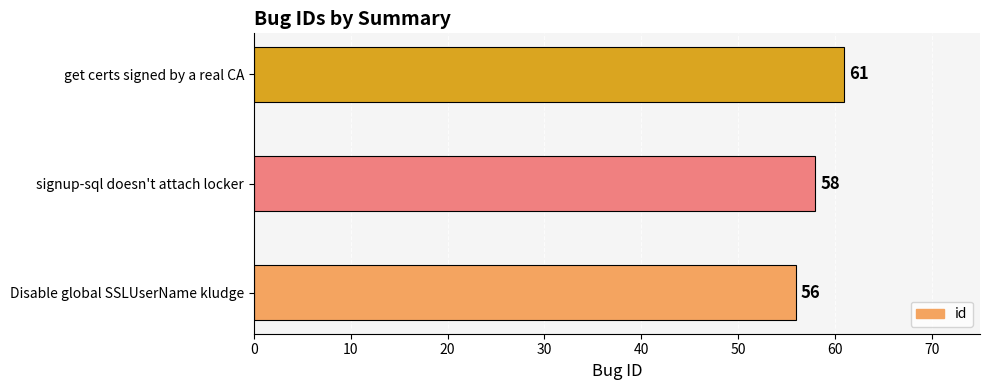

What is the ratio of the value at Disable global SSLUserName kludge to the value at signup-sql doesn't attach locker?

1.0